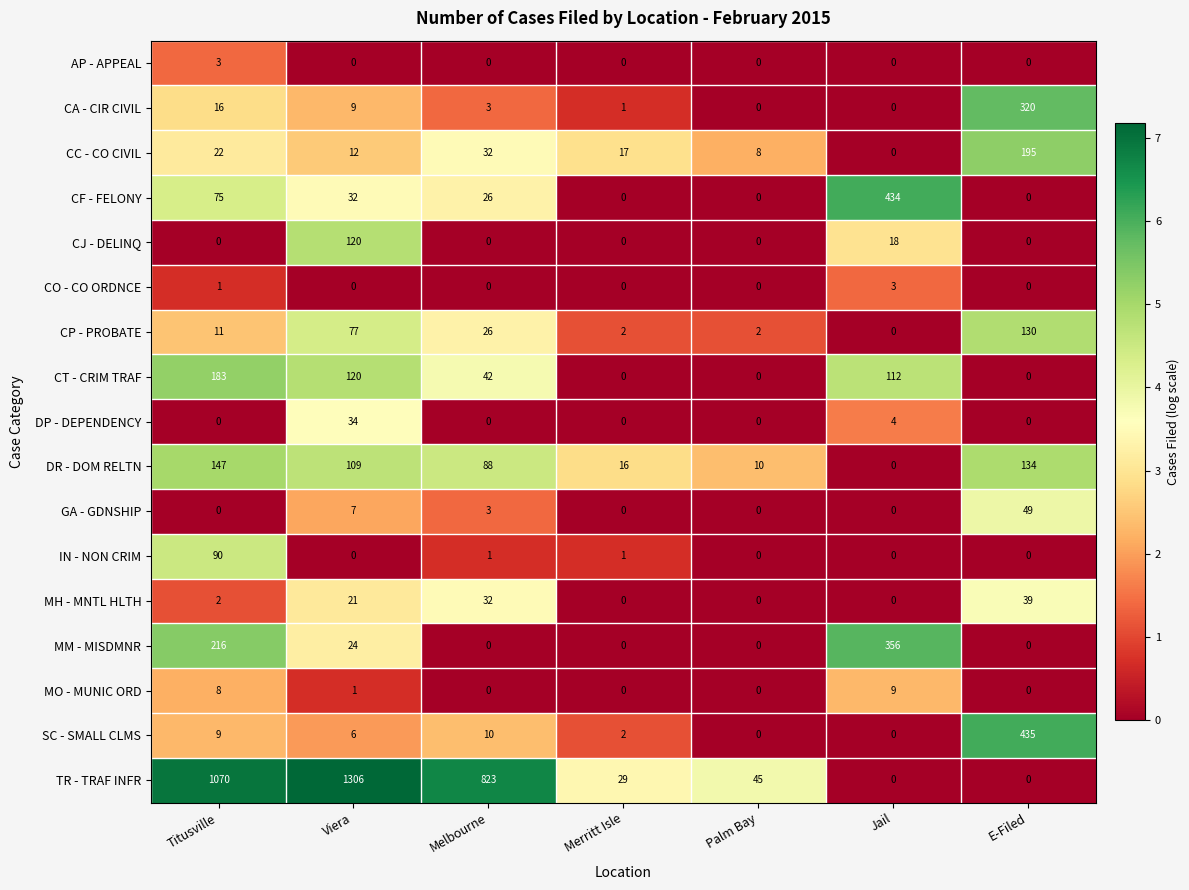

What is the difference between the maximum and second lowest values in the CT - CRIM TRAF series?

183